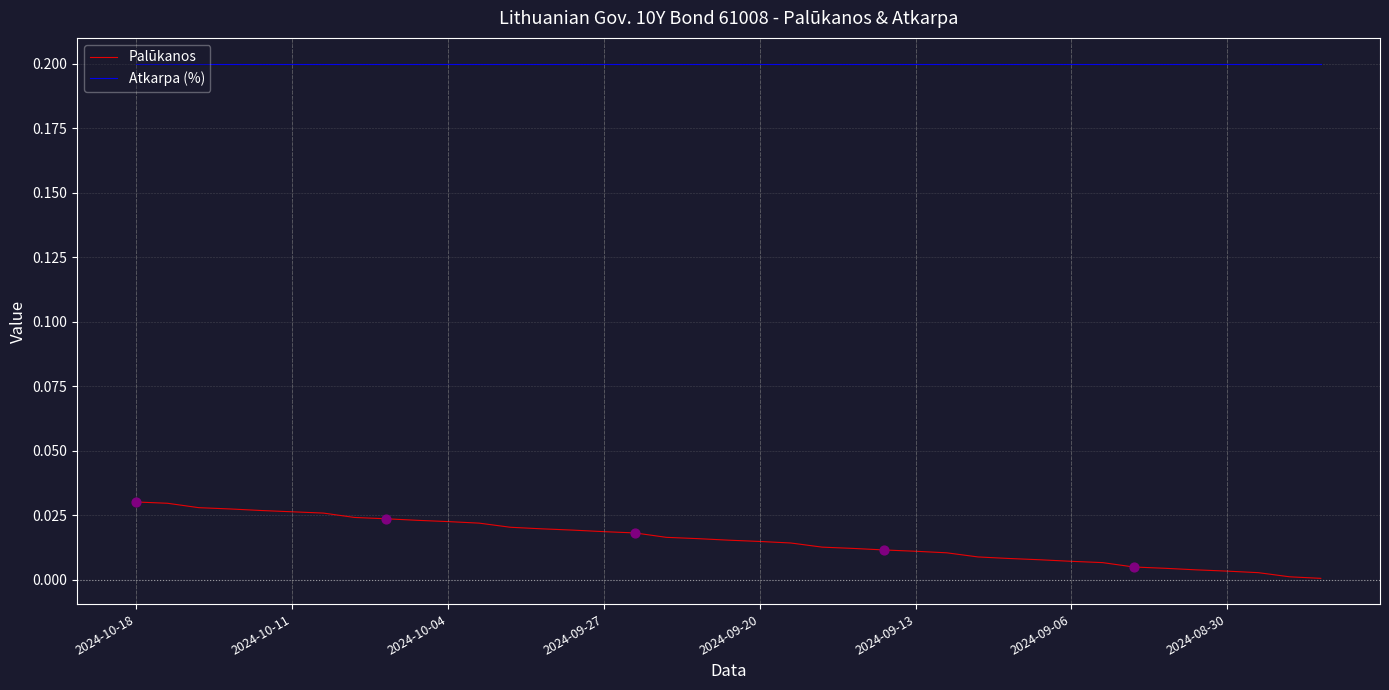

What are all the series names shown in the legend?

Palūkanos, Atkarpa (%)